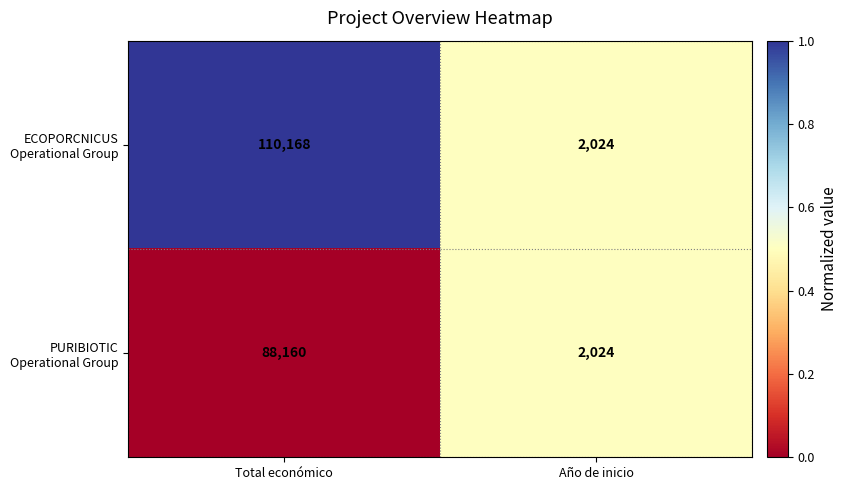

At which category is the sum across all series the highest?

Total económico